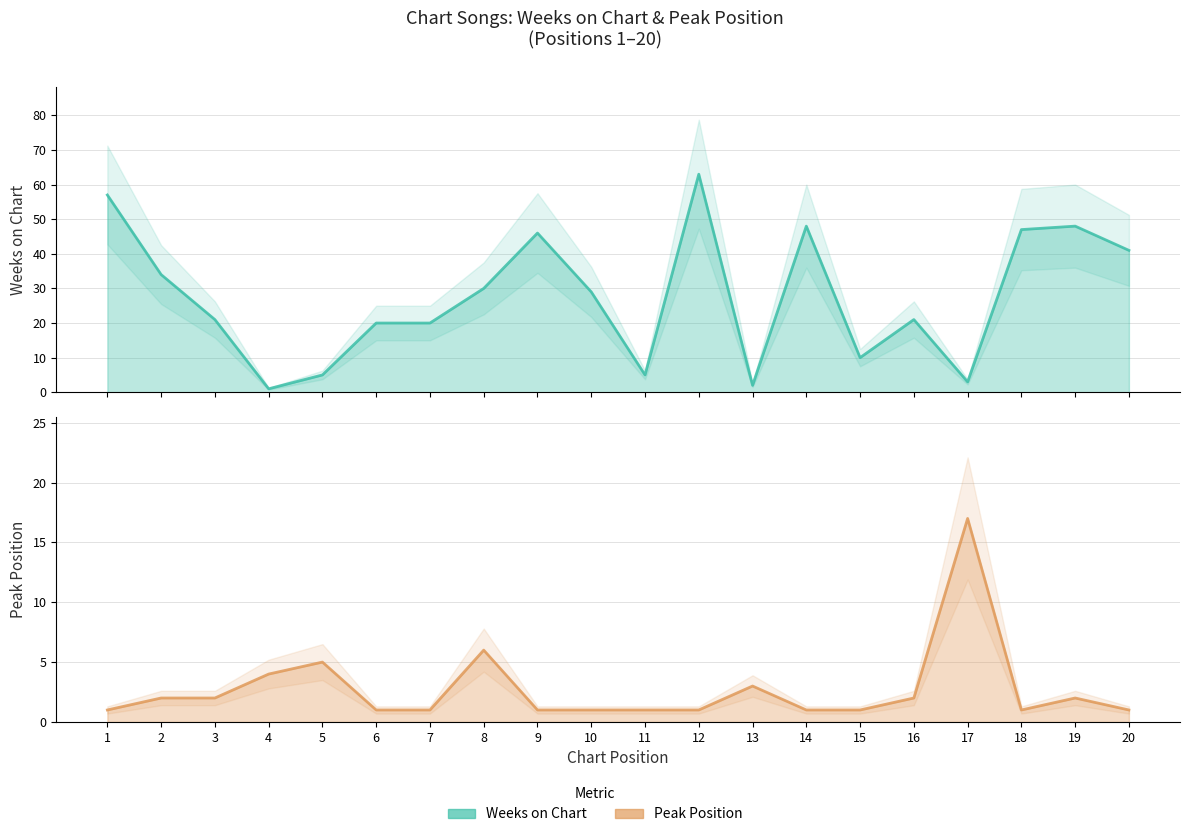

How many interior local valleys does the Weeks on Chart (line) series have?

5